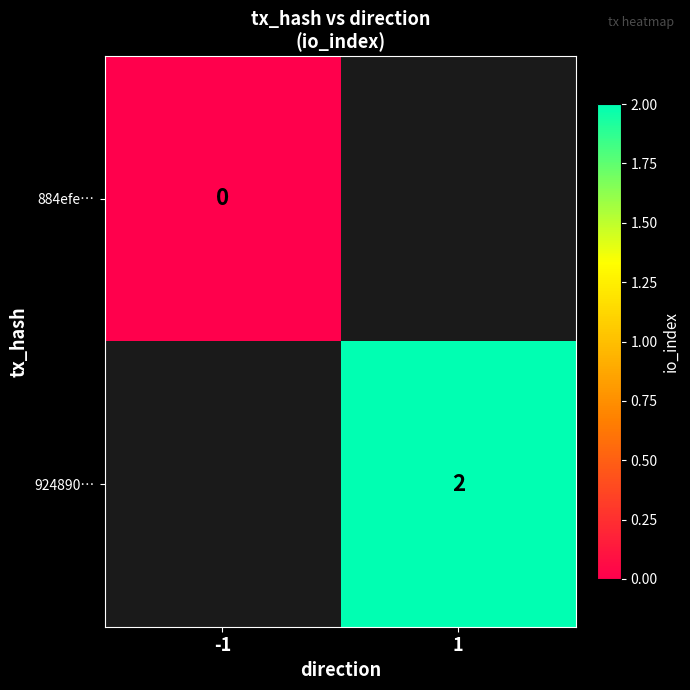

True or false: 924890… has a value of 3 at 1.

False